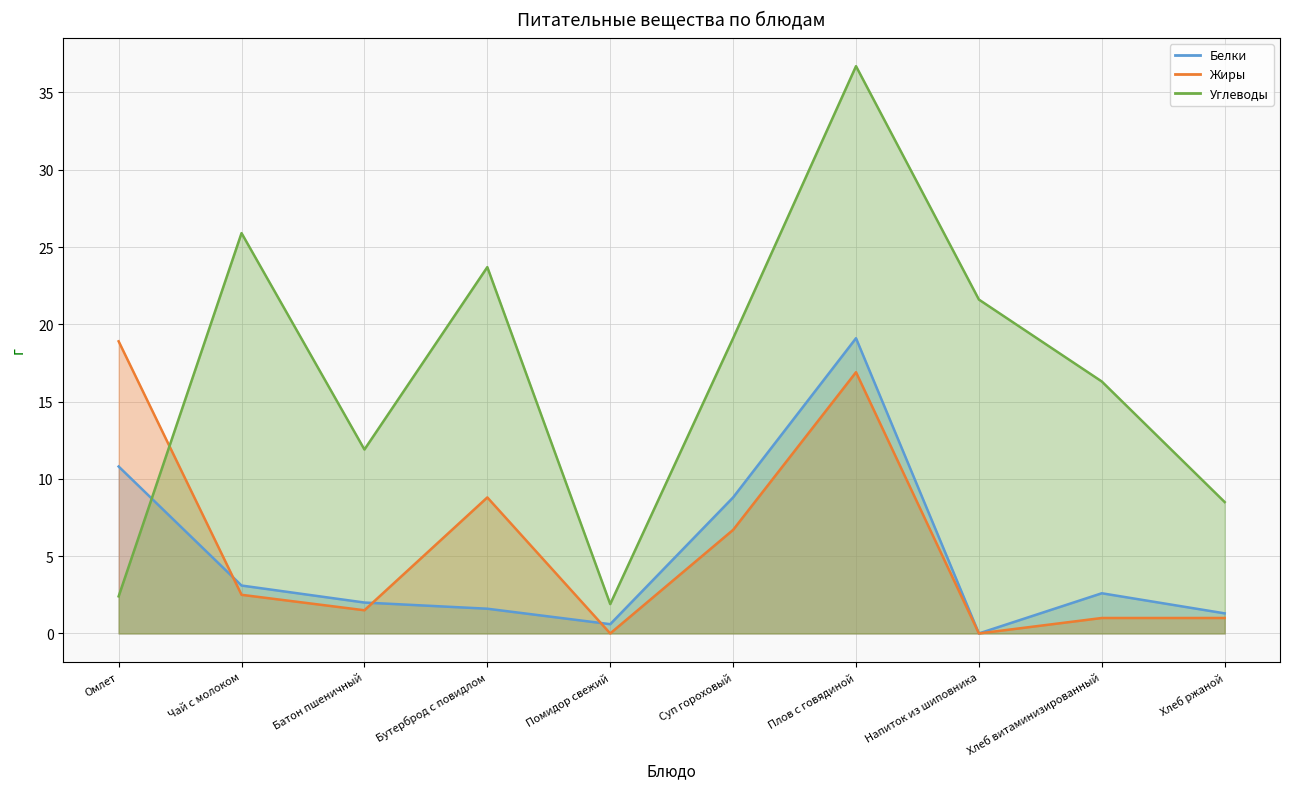

What position from the right is Батон пшеничный?

8